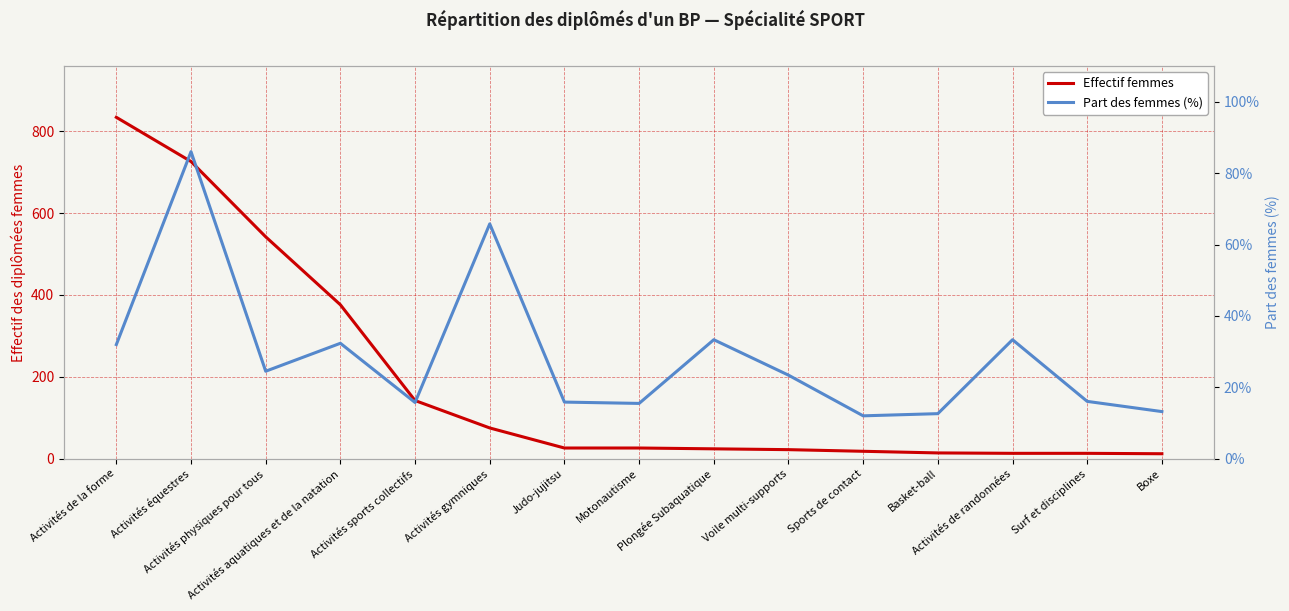

Where do Effectif femmes and Part des femmes (%) first cross each other?

Motonautisme and Plongée Subaquatique